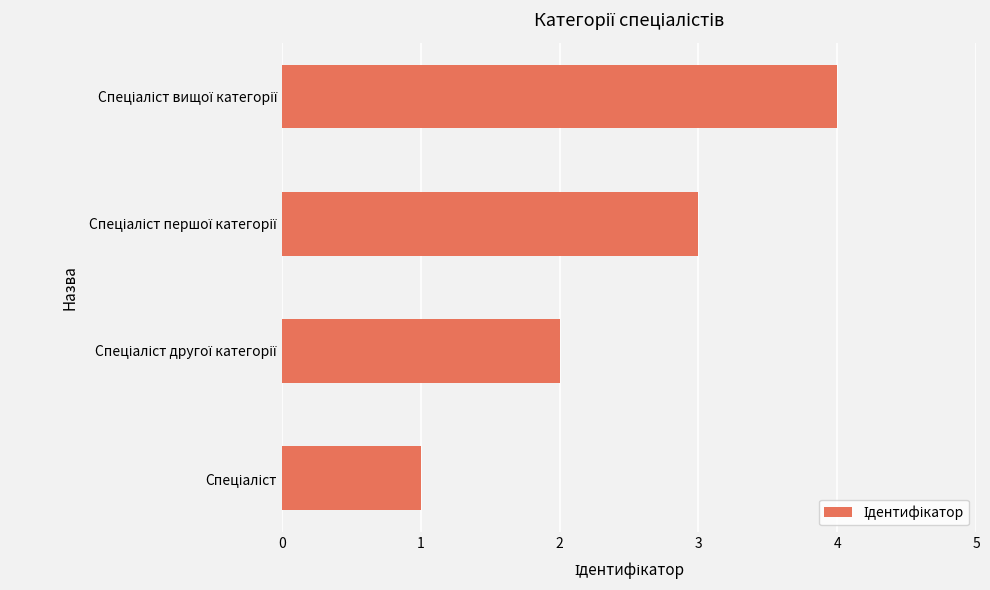

What is the sum of all values?

10